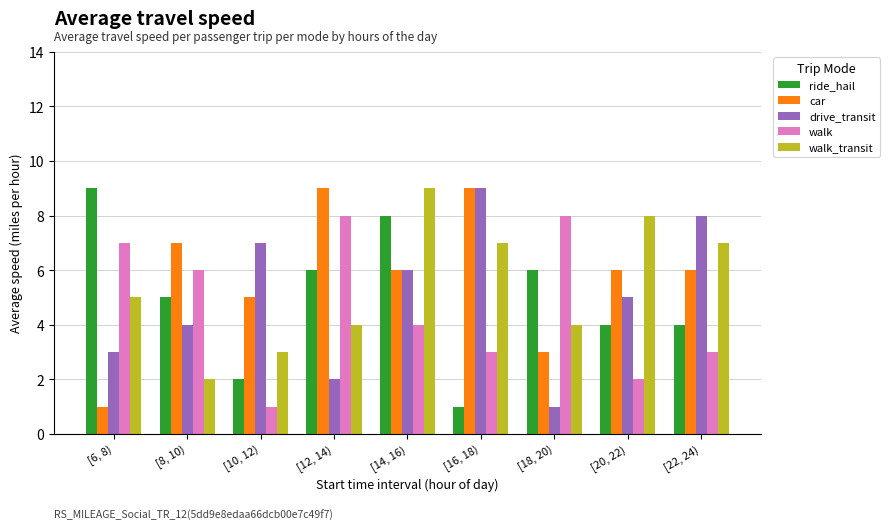

What is the difference between the highest and lowest values at [12, 14)?

7